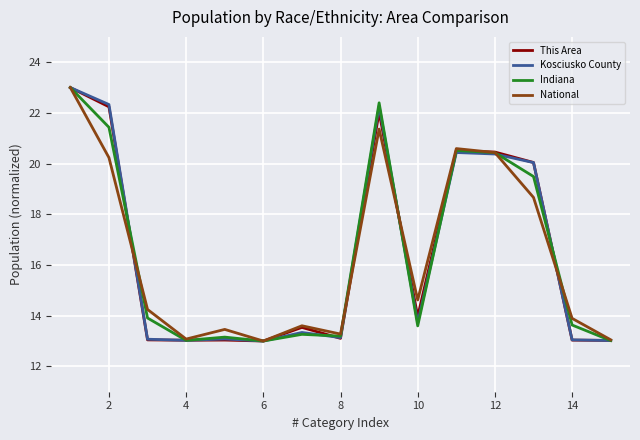

True or false: Indiana and This Area intersect in this chart.

True